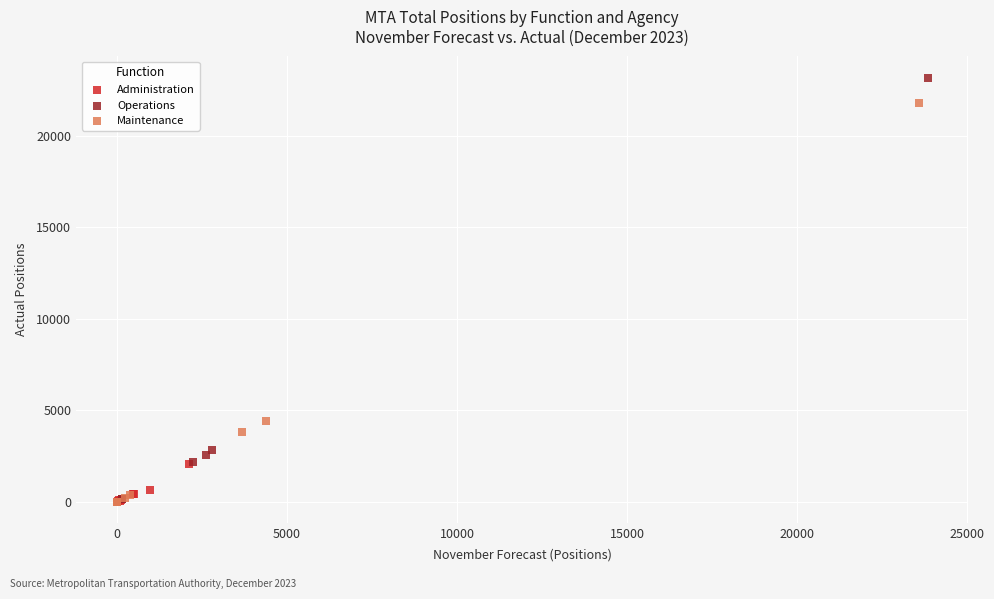

What are all the series names shown in the legend?

Administration, Operations, Maintenance